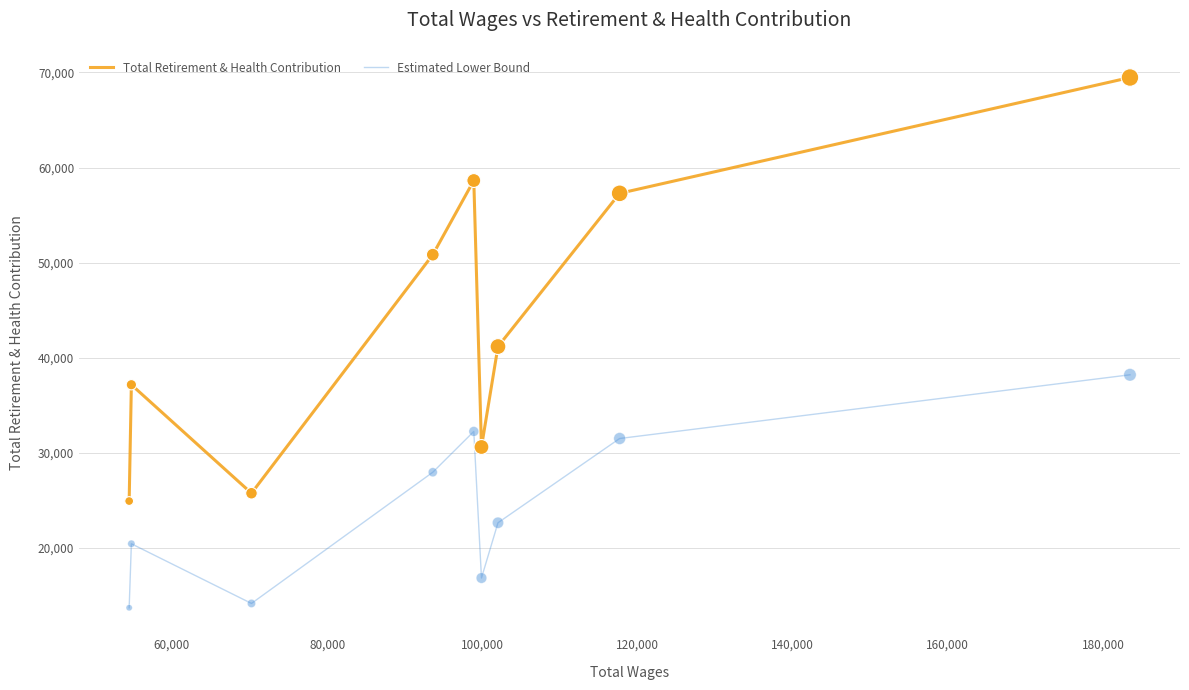

Which series has the largest total across all categories?

Total Retirement & Health Contribution